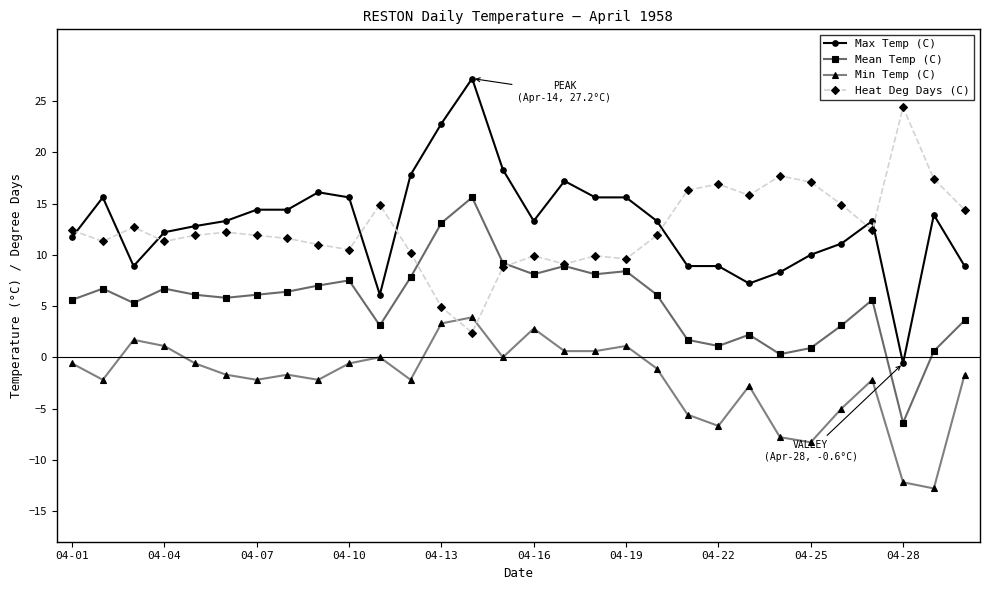

Which series has the widest spread of values?

Max Temp (C)